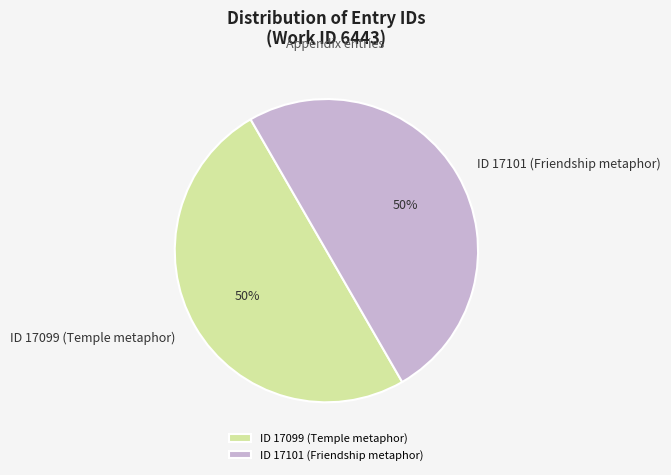

To the nearest percent, what is the combined percentage of ID 17101 (Friendship metaphor) and ID 17099 (Temple metaphor)?

100%